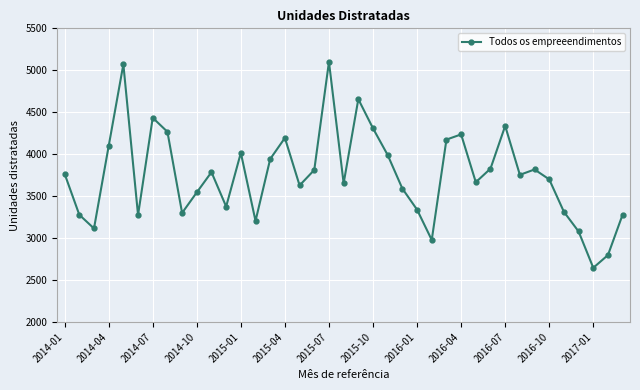

What is the difference between the maximum and minimum values?

2454